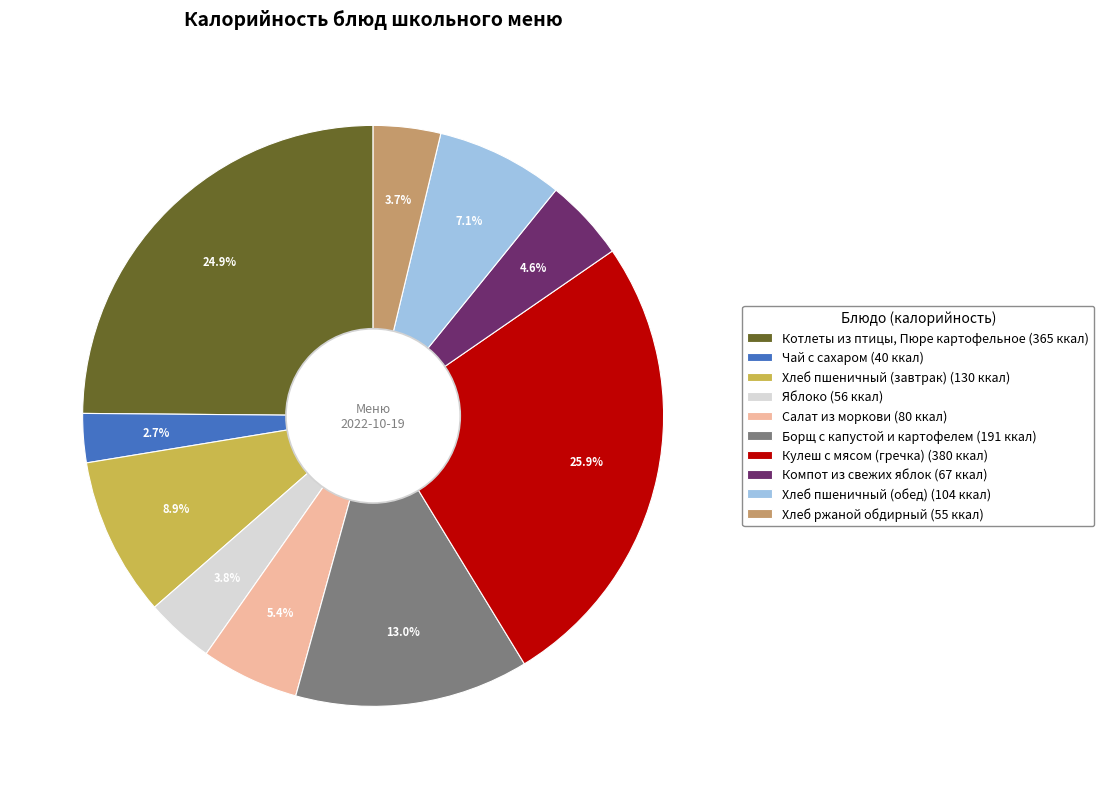

To the nearest percent, what is the difference between the largest and smallest slice percentages?

23%